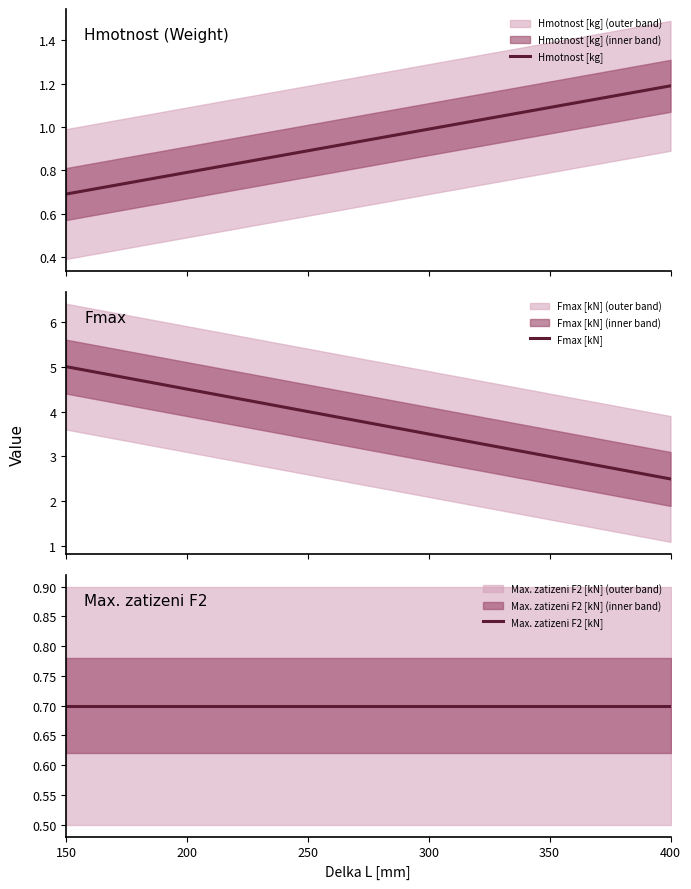

The value of Fmax [kN] at 200 is 4.5. True or false?

True